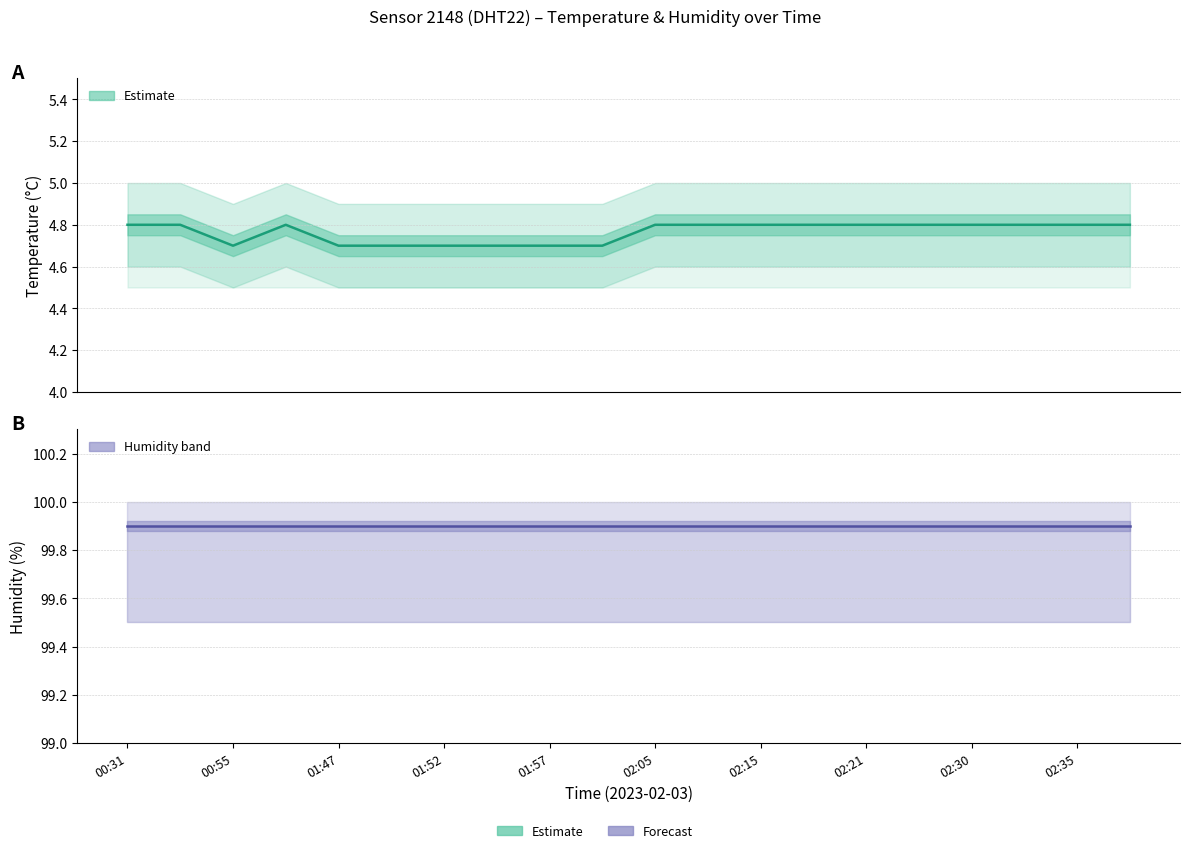

True or false: temperature and humidity cross at least once.

False